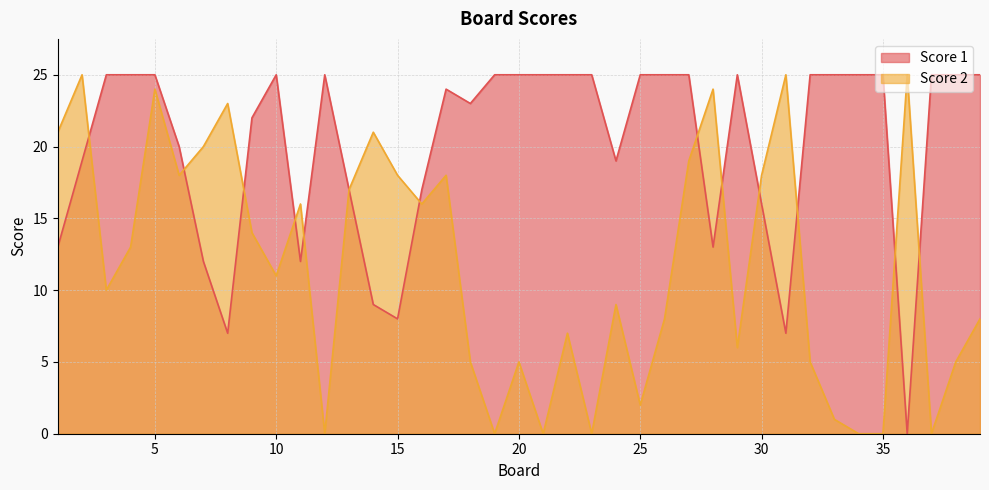

What is the value of the Score 2 point at the 32nd from the left?

5